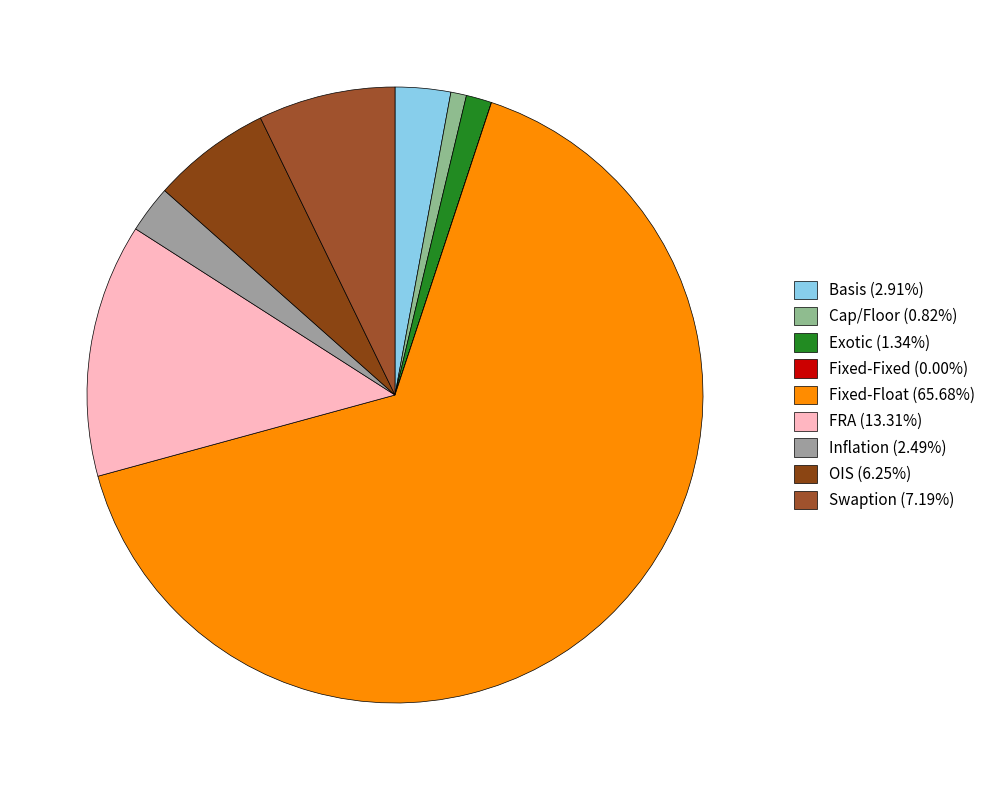

What is the total percentage of Fixed-Fixed and Exotic?

1.3%